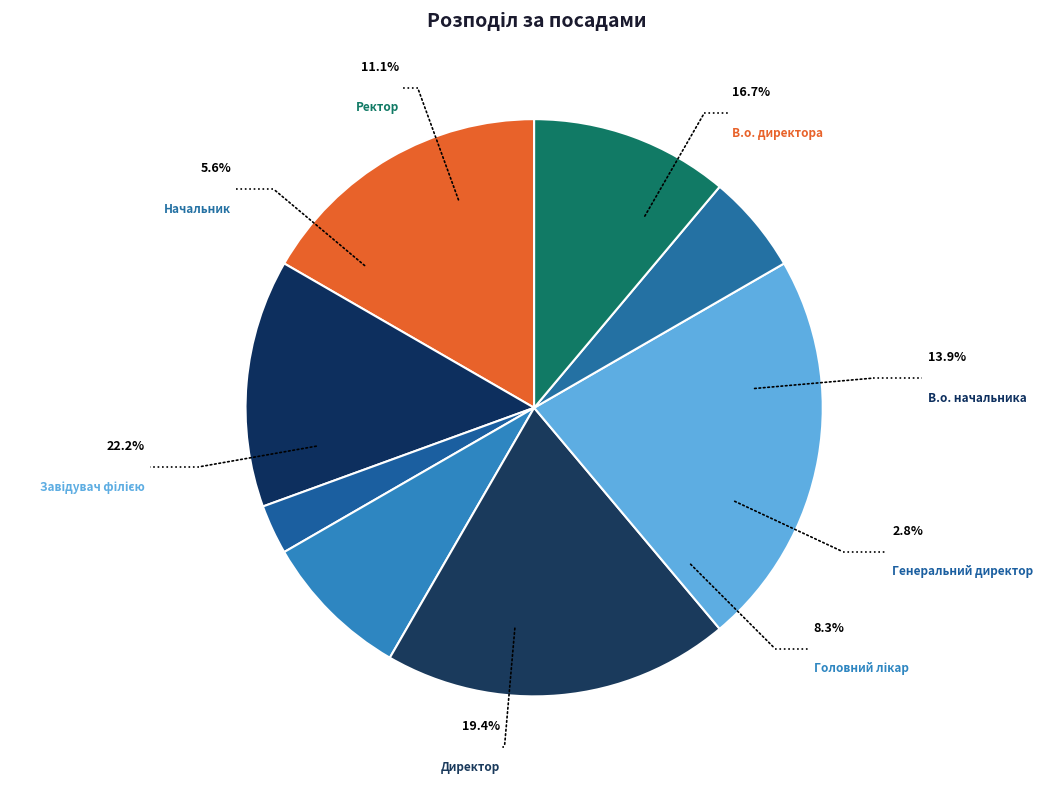

Combined, what portion of the pie is Завідувач філією and В.о. директора?

38.9%